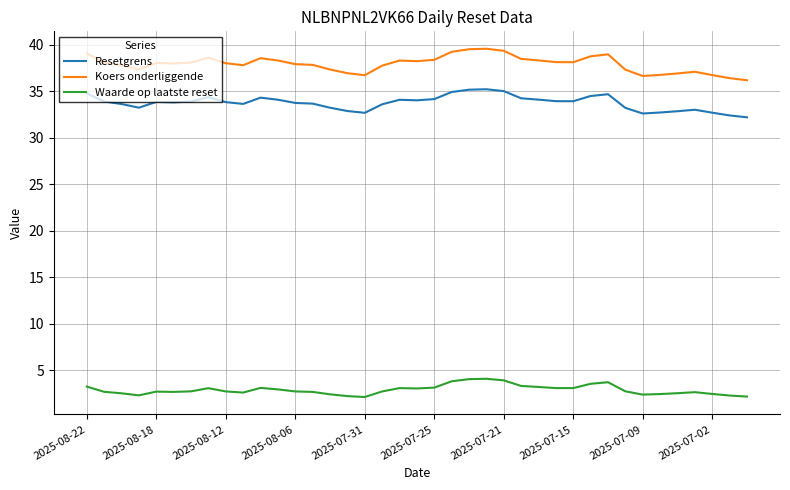

List the series in order of their peak value, lowest first.

Waarde op laatste reset, Resetgrens, Koers onderliggende